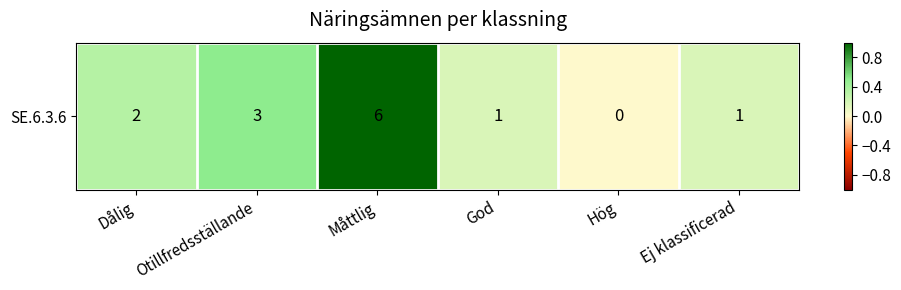

How many values are between 0 and 1?

6